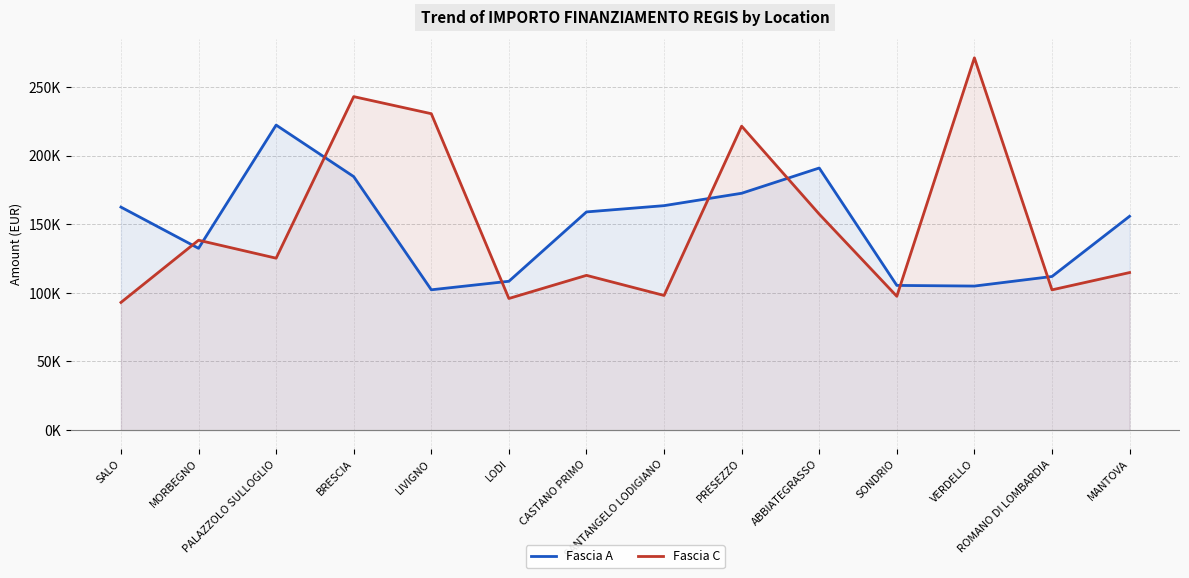

What is the lowest value of the Fascia C series?

92980.8